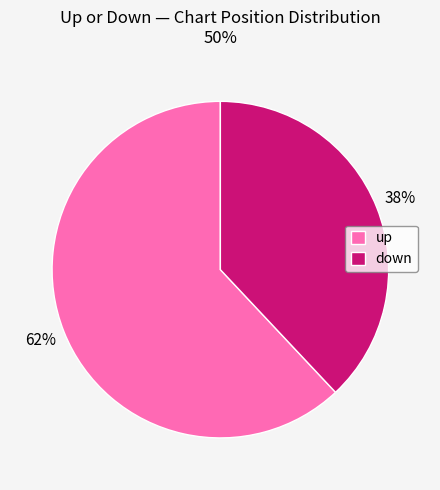

What percentage is the down slice, to the nearest percent?

38%